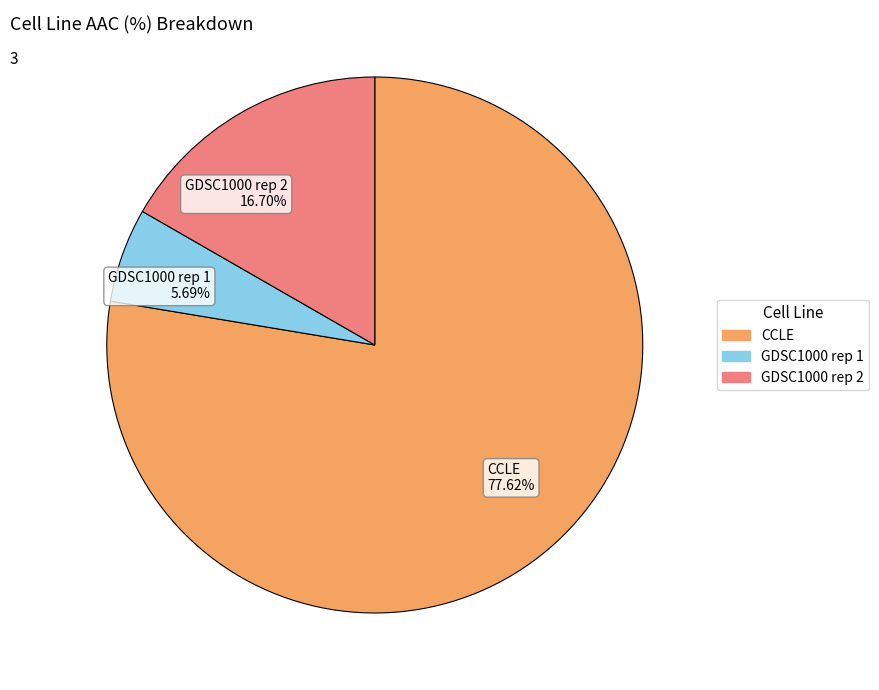

Is it true that GDSC1000 rep 2 is 31% of the pie?

False